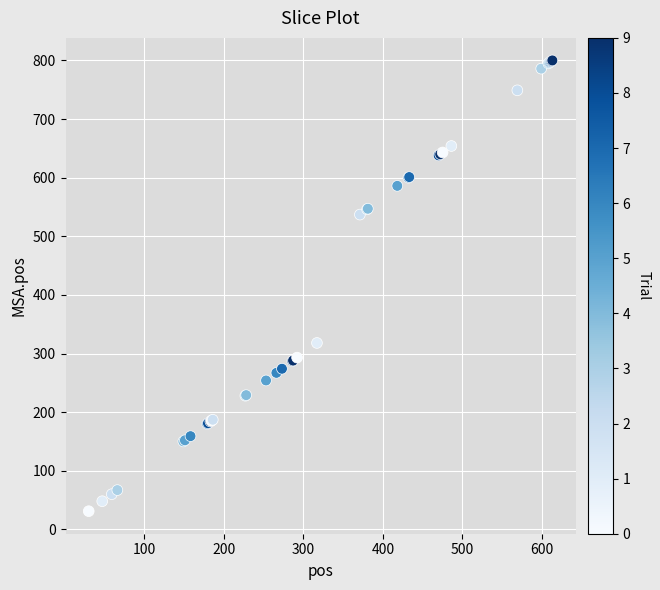

What Y value in the scatter plot is closest to 415?

318